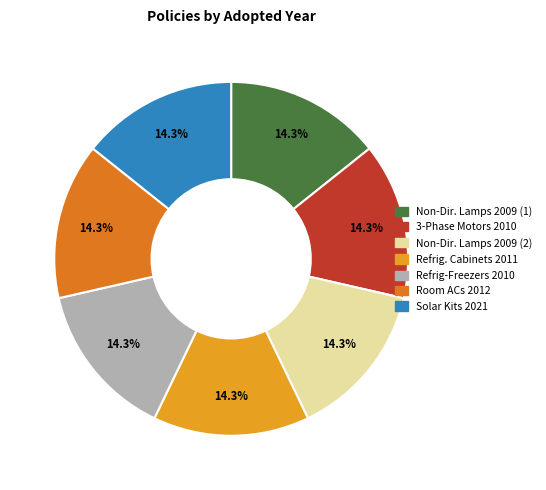

Does any single category account for the majority?

No